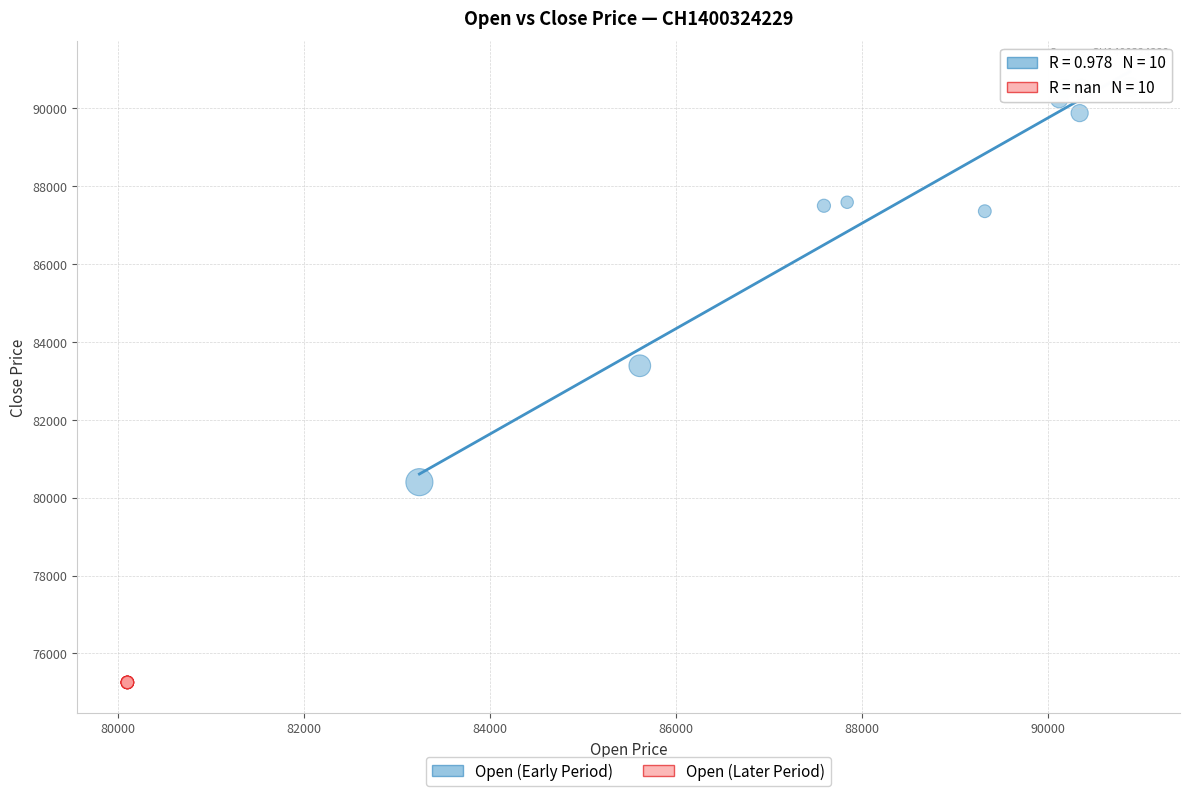

Which series reaches the maximum Y coordinate?

Open (Early Period)